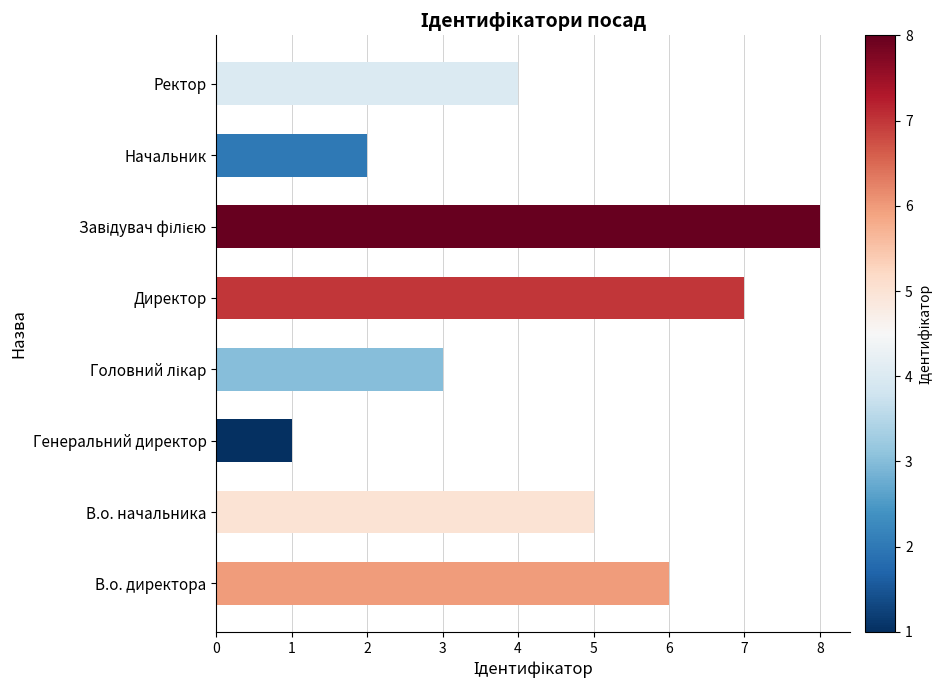

Reading top to bottom, what are all the values shown in this chart?

4	2	8	7	3	1	5	6